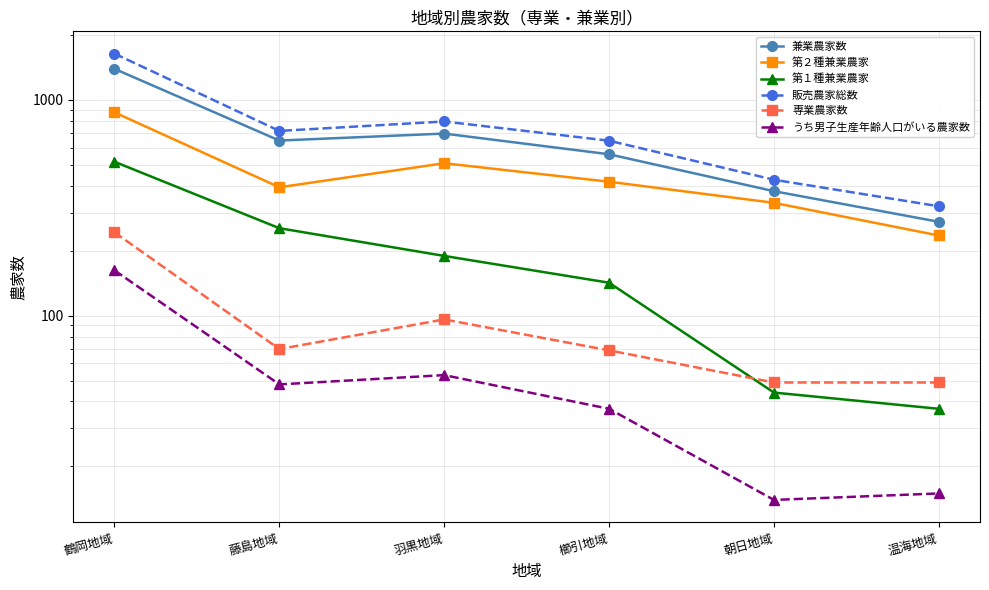

What is the minimum value shown in the chart?

14